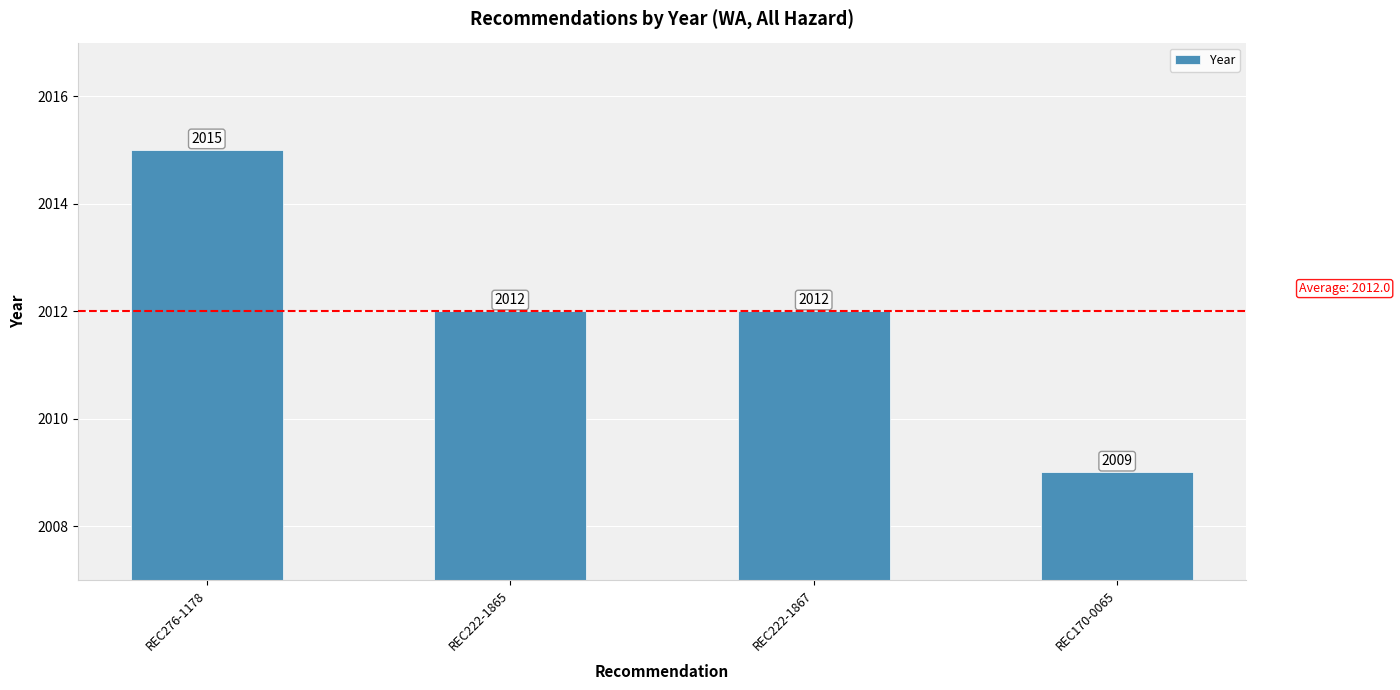

At which label does the data first exceed 2012?

REC276-1178